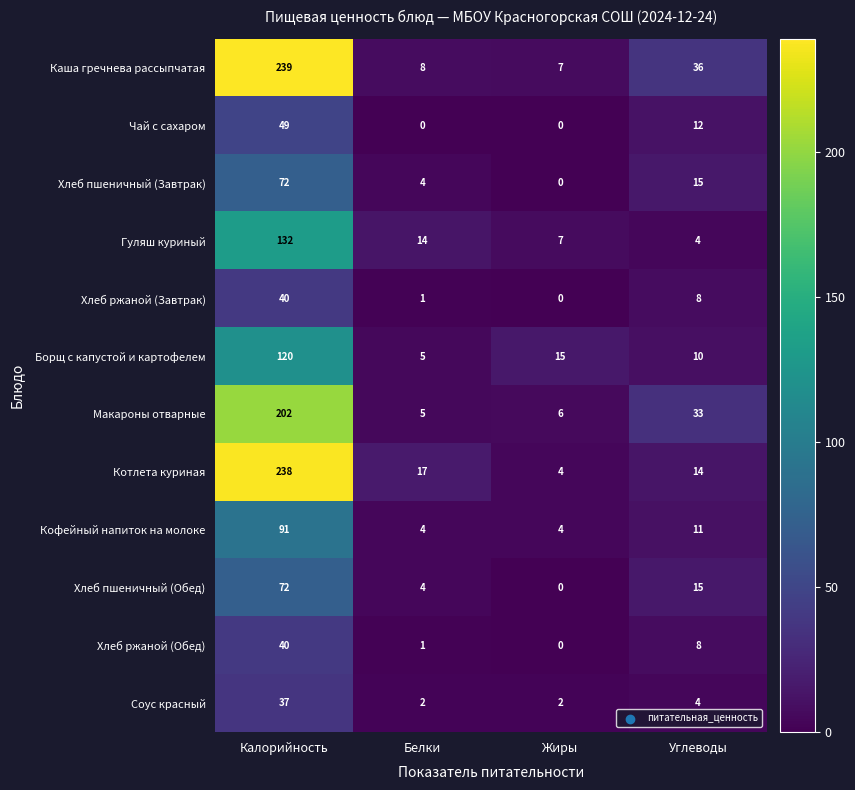

Count the number of categories in the chart.

4